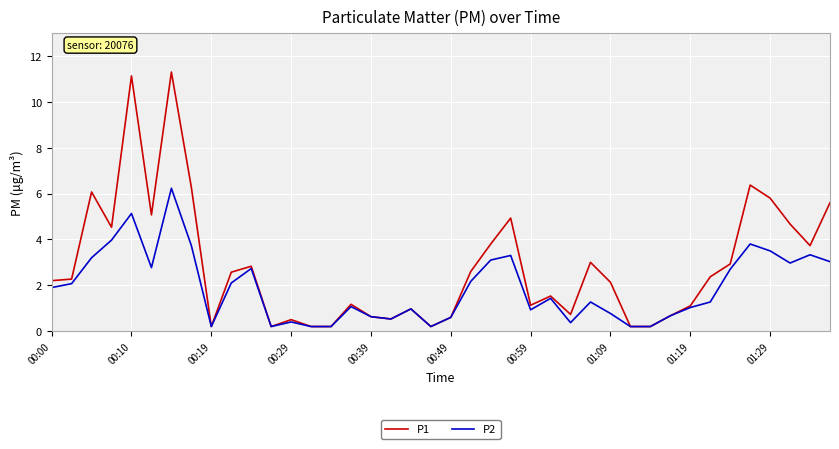

Rank the series by their average value, from highest to lowest.

P1, P2